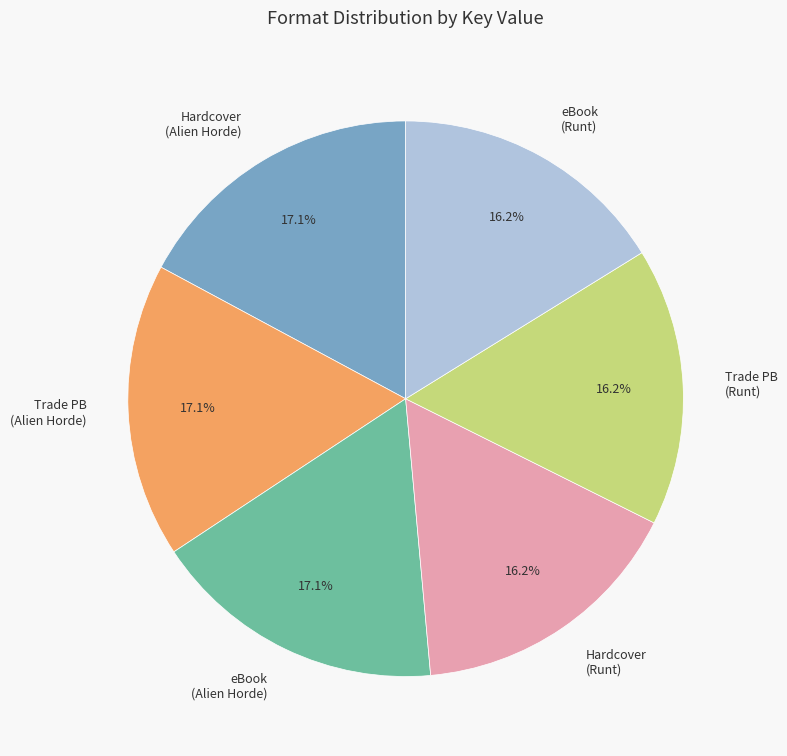

Which has a higher value, Hardcover (Alien Horde) or Hardcover (Runt)?

Hardcover (Alien Horde)